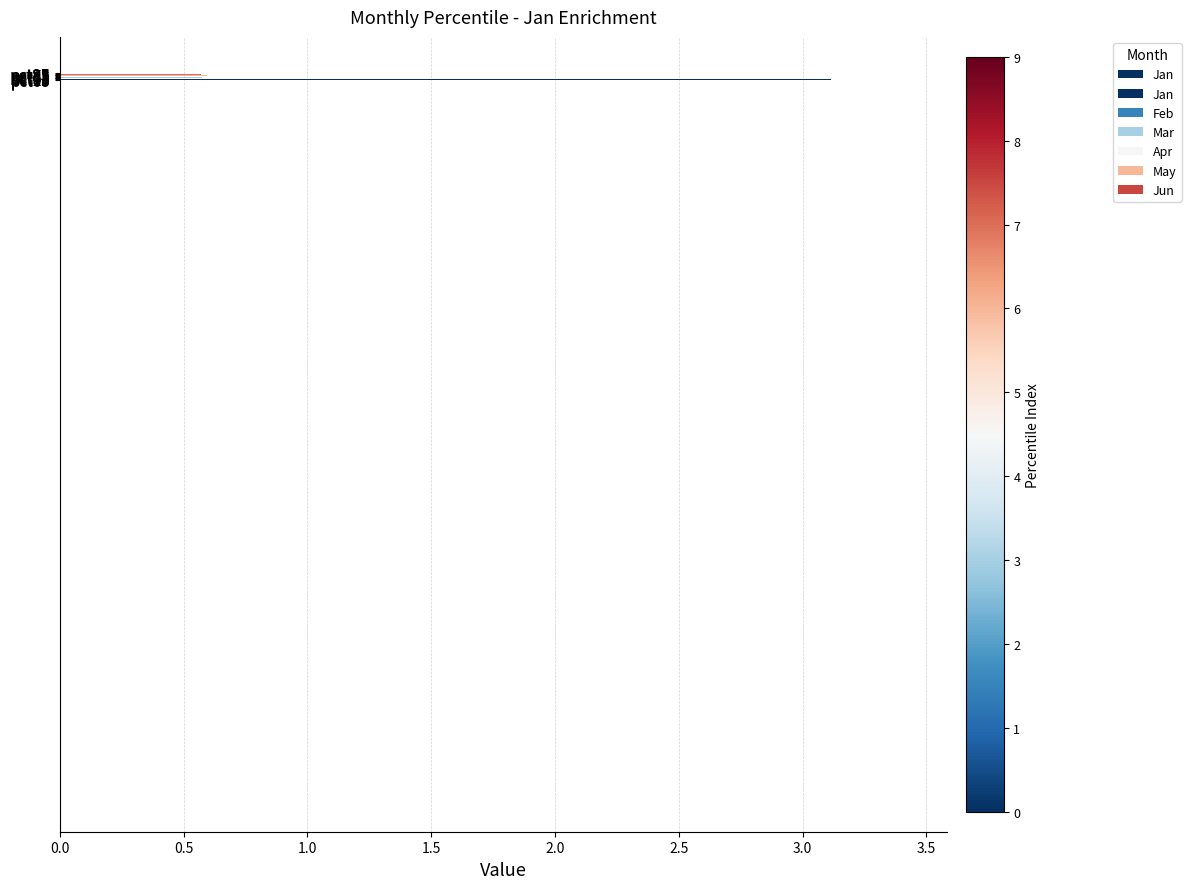

Reading left to right, extract all data points from this chart.

3.1	0.8	0.7	0.6	0.6	0.6	0.6	0.6	0.6	0.8